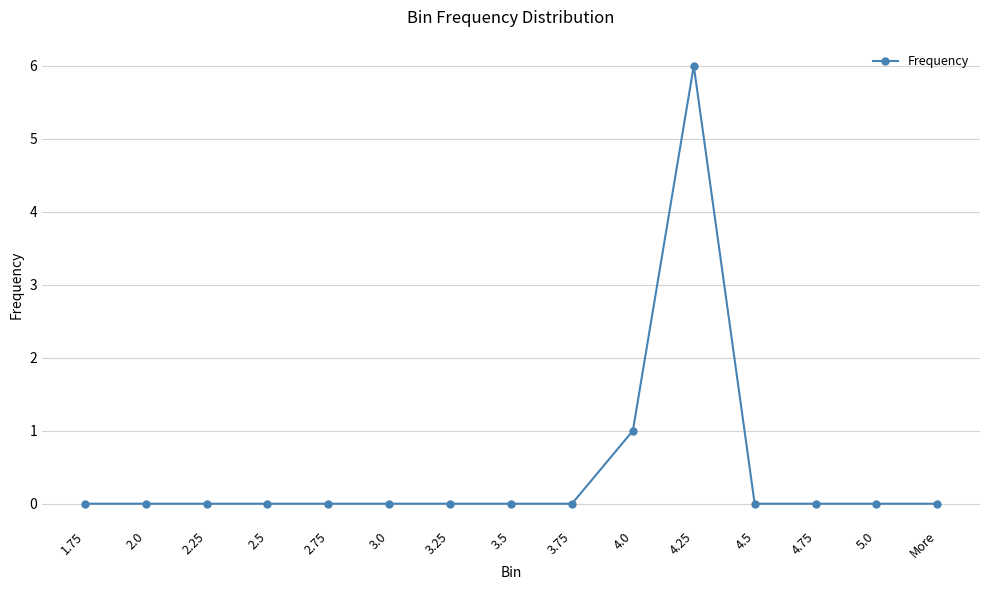

Reading left to right, what are all the values shown in this chart?

0	0	0	0	0	0	0	0	0	1	6	0	0	0	0